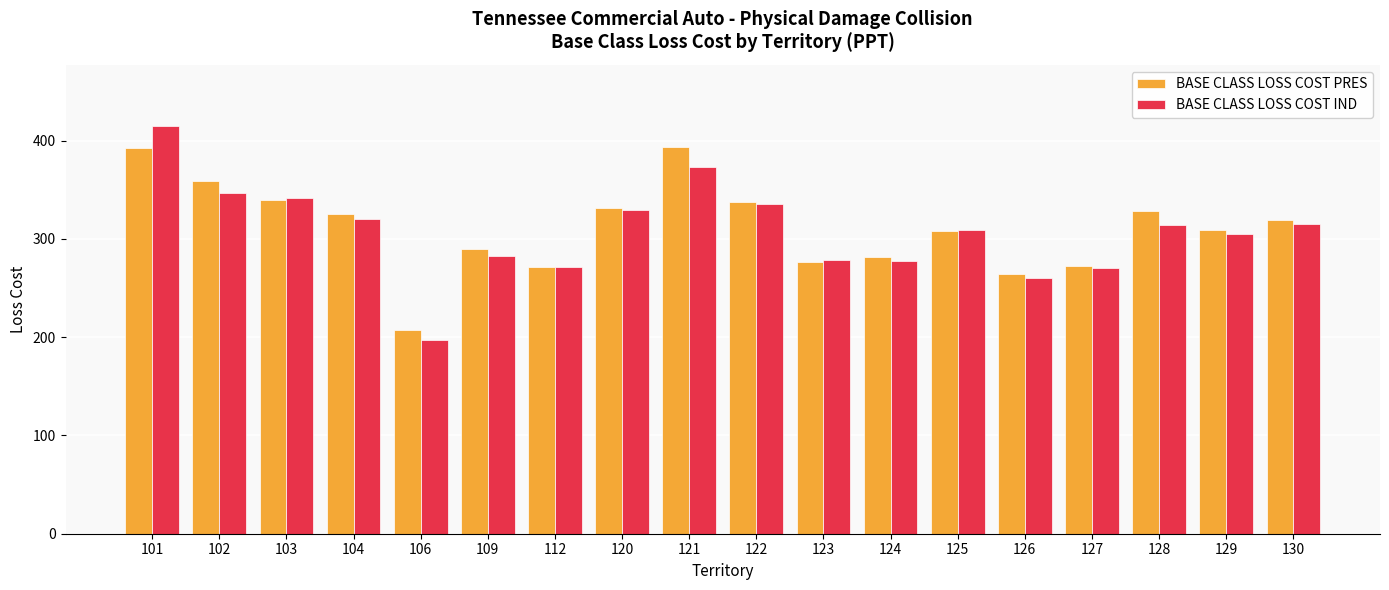

What is the sum of the BASE CLASS LOSS COST PRES values at 109 and 127?

562